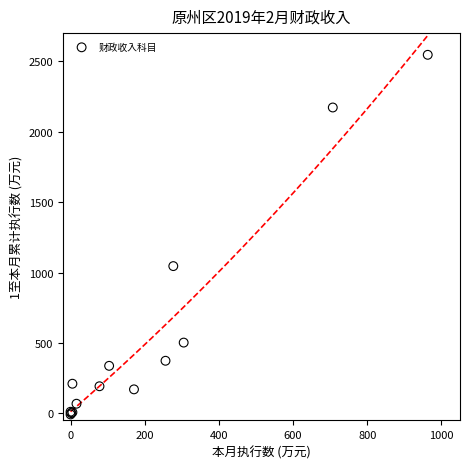

What Y value in the scatter plot is closest to 1269?

1046